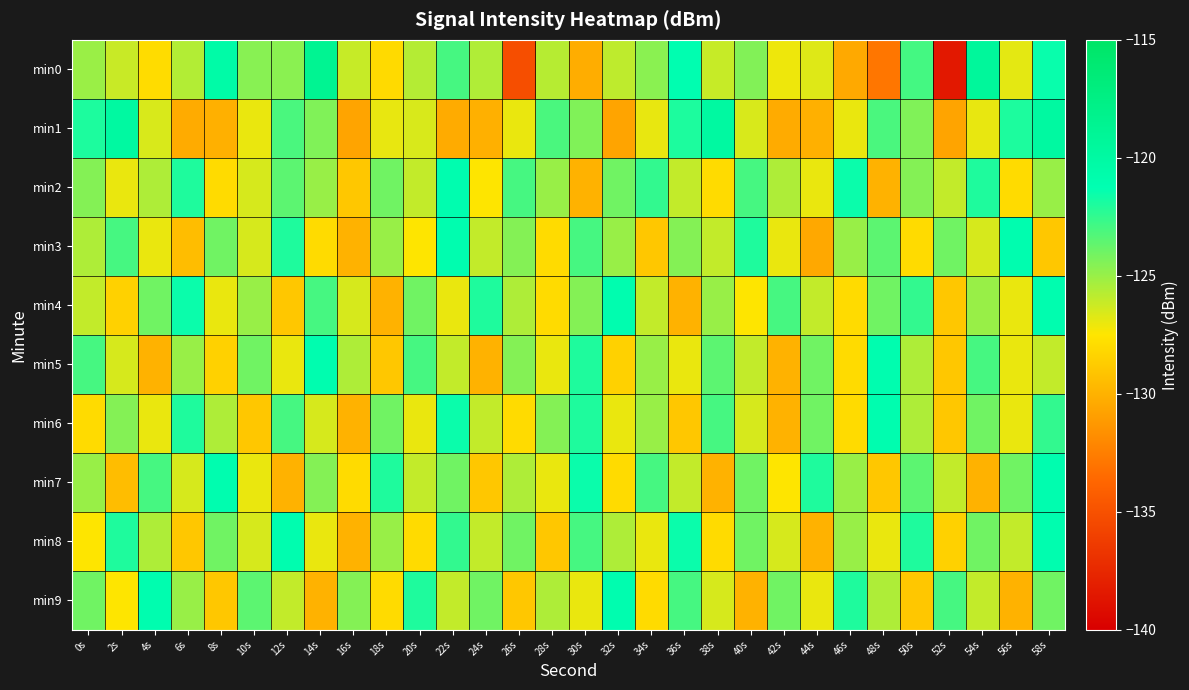

Reading left to right, list all the values displayed in this chart.

min0: 0s=-125.0	2s=-126.2	4s=-127.9	6s=-125.6	8s=-120.3	10s=-124.6	12s=-124.6	14s=-118.6	16s=-126.1	18s=-128.0	20s=-125.7	22s=-123.0	24s=-125.6	26s=-135.2	28s=-125.7	30s=-130.2	32s=-125.9	34s=-124.6	36s=-121.1	38s=-126.1	40s=-124.5	42s=-127.1	44s=-126.7	46s=-130.4	48s=-133.0	50s=-122.9	52s=-138.4	54s=-119.4	56s=-126.8	58s=-121.5
min1: 0s=-122.0	2s=-119.9	4s=-126.6	6s=-130.4	8s=-130.1	10s=-127.0	12s=-123.1	14s=-124.4	16s=-130.7	18s=-126.9	20s=-126.6	22s=-130.4	24s=-130.1	26s=-127.0	28s=-123.1	30s=-124.4	32s=-130.7	34s=-126.9	36s=-122.0	38s=-119.9	40s=-126.6	42s=-130.4	44s=-130.1	46s=-127.0	48s=-123.1	50s=-124.4	52s=-130.7	54s=-126.9	56s=-122.0	58s=-119.9
min2: 0s=-124.5	2s=-127.0	4s=-125.5	6s=-122.0	8s=-128.0	10s=-126.5	12s=-123.5	14s=-125.0	16s=-129.0	18s=-124.0	20s=-126.0	22s=-121.0	24s=-127.5	26s=-123.0	28s=-125.0	30s=-130.0	32s=-124.0	34s=-122.5	36s=-126.0	38s=-128.0	40s=-123.0	42s=-125.5	44s=-127.0	46s=-121.5	48s=-130.0	50s=-124.5	52s=-126.0	54s=-122.0	56s=-128.0	58s=-125.0
min3: 0s=-125.5	2s=-123.0	4s=-127.0	6s=-129.5	8s=-124.0	10s=-126.5	12s=-122.0	14s=-128.0	16s=-130.0	18s=-125.0	20s=-127.5	22s=-121.0	24s=-126.0	26s=-124.5	28s=-128.0	30s=-123.0	32s=-125.0	34s=-129.0	36s=-124.5	38s=-126.0	40s=-122.0	42s=-127.0	44s=-130.5	46s=-125.0	48s=-123.5	50s=-128.0	52s=-124.0	54s=-126.5	56s=-121.0	58s=-129.0
min4: 0s=-126.0	2s=-128.5	4s=-124.0	6s=-121.5	8s=-127.0	10s=-125.0	12s=-129.0	14s=-123.0	16s=-126.5	18s=-130.0	20s=-124.0	22s=-127.0	24s=-122.0	26s=-125.5	28s=-128.0	30s=-124.5	32s=-121.0	34s=-126.0	36s=-130.0	38s=-125.0	40s=-127.5	42s=-123.0	44s=-126.0	46s=-128.0	48s=-124.0	50s=-122.5	52s=-129.0	54s=-125.0	56s=-127.0	58s=-121.0
min5: 0s=-123.0	2s=-126.5	4s=-130.0	6s=-125.0	8s=-128.5	10s=-124.0	12s=-127.0	14s=-121.0	16s=-125.5	18s=-129.0	20s=-123.0	22s=-126.0	24s=-130.0	26s=-124.5	28s=-127.0	30s=-122.0	32s=-128.5	34s=-125.0	36s=-127.0	38s=-123.5	40s=-126.0	42s=-130.0	44s=-124.0	46s=-128.0	48s=-121.0	50s=-125.5	52s=-129.0	54s=-123.0	56s=-127.0	58s=-126.0
min6: 0s=-128.0	2s=-124.5	4s=-127.0	6s=-122.0	8s=-125.5	10s=-129.0	12s=-123.0	14s=-126.5	16s=-130.0	18s=-124.0	20s=-127.0	22s=-121.5	24s=-126.0	26s=-128.0	28s=-124.5	30s=-122.0	32s=-127.0	34s=-125.0	36s=-129.0	38s=-123.0	40s=-126.5	42s=-130.0	44s=-124.0	46s=-128.0	48s=-121.0	50s=-125.5	52s=-129.0	54s=-124.0	56s=-127.0	58s=-122.5
min7: 0s=-125.0	2s=-129.5	4s=-123.0	6s=-126.5	8s=-121.0	10s=-127.0	12s=-130.0	14s=-124.5	16s=-128.0	18s=-122.0	20s=-126.0	22s=-124.0	24s=-129.0	26s=-125.5	28s=-127.0	30s=-121.5	32s=-128.0	34s=-123.0	36s=-126.0	38s=-130.0	40s=-124.0	42s=-127.5	44s=-122.0	46s=-125.0	48s=-129.0	50s=-123.5	52s=-126.0	54s=-130.0	56s=-124.0	58s=-121.0
min8: 0s=-127.5	2s=-122.0	4s=-125.5	6s=-129.0	8s=-124.0	10s=-126.5	12s=-121.0	14s=-127.0	16s=-130.0	18s=-125.0	20s=-128.0	22s=-122.5	24s=-126.0	26s=-124.0	28s=-129.0	30s=-123.0	32s=-125.5	34s=-127.0	36s=-121.5	38s=-128.0	40s=-124.0	42s=-126.5	44s=-130.0	46s=-125.0	48s=-127.0	50s=-122.0	52s=-128.5	54s=-124.0	56s=-126.0	58s=-121.0
min9: 0s=-124.0	2s=-127.5	4s=-121.0	6s=-125.0	8s=-129.0	10s=-123.5	12s=-126.0	14s=-130.0	16s=-124.5	18s=-128.0	20s=-122.0	22s=-126.0	24s=-124.0	26s=-129.0	28s=-125.5	30s=-127.0	32s=-121.0	34s=-128.0	36s=-123.0	38s=-126.5	40s=-130.0	42s=-124.0	44s=-127.0	46s=-122.0	48s=-125.5	50s=-129.0	52s=-123.0	54s=-126.0	56s=-130.0	58s=-124.0